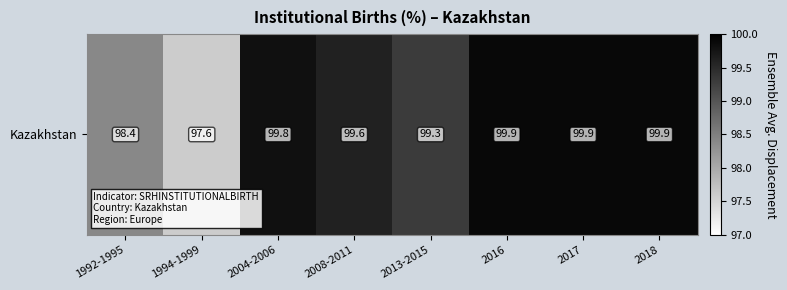

What is the difference between the maximum and second lowest values?

1.5